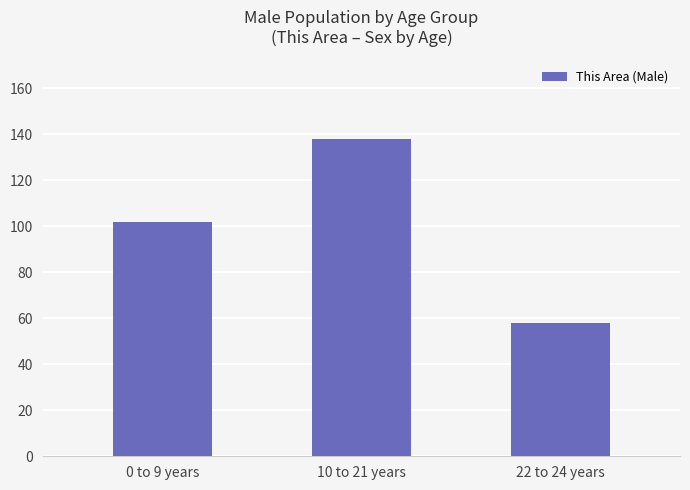

What is the average value?

99